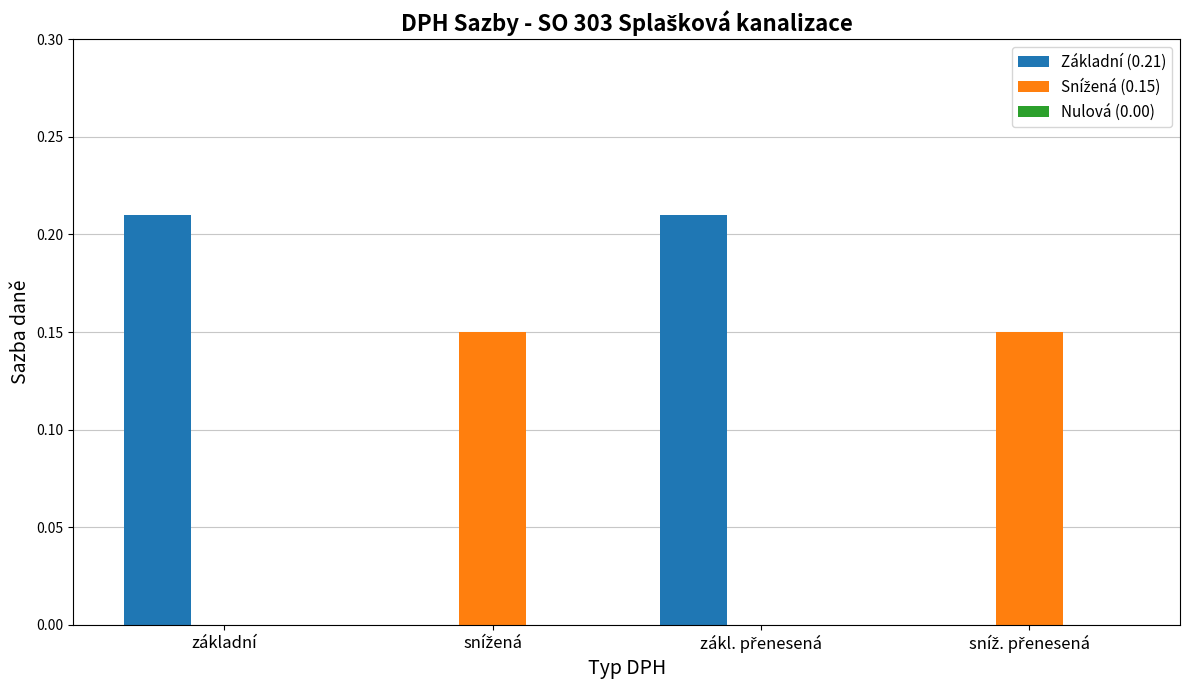

Which series has the largest total across all categories?

Základní (0.21)